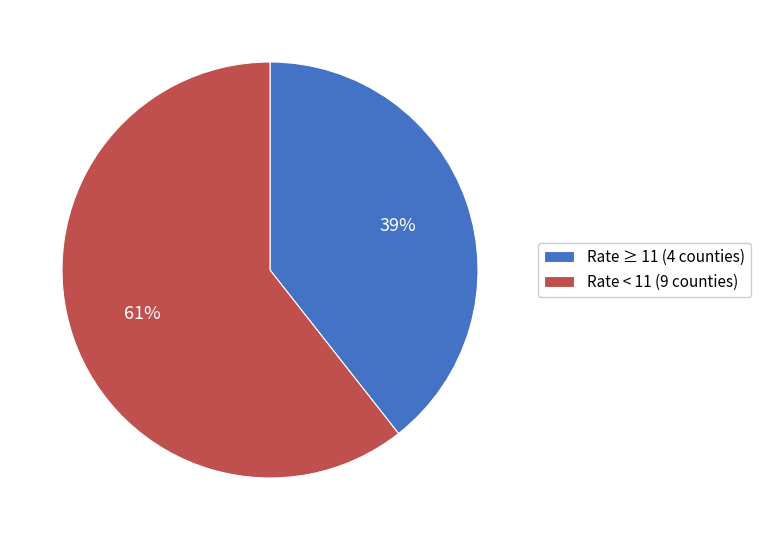

To the nearest percent, what is the combined percentage of Rate < 11 (9 counties) and Rate ≥ 11 (4 counties)?

100%